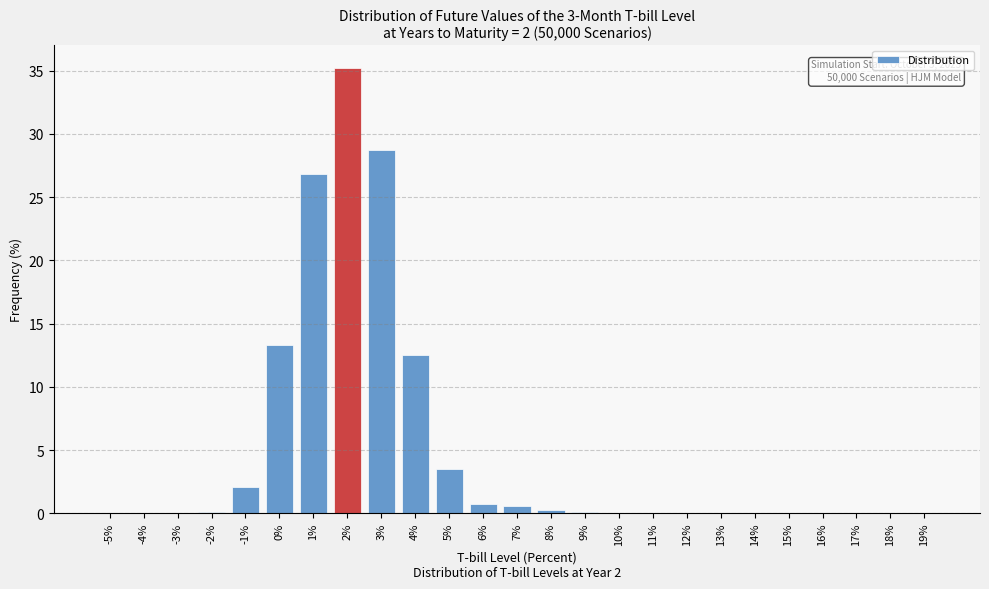

What is the greatest value displayed?

35.2